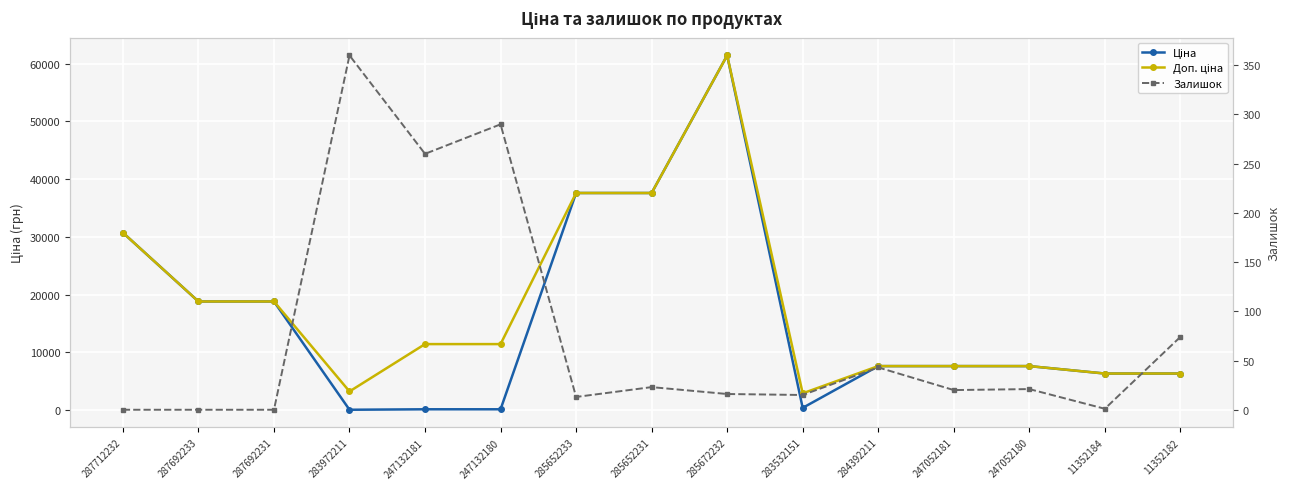

What position from the right is 287712232?

15